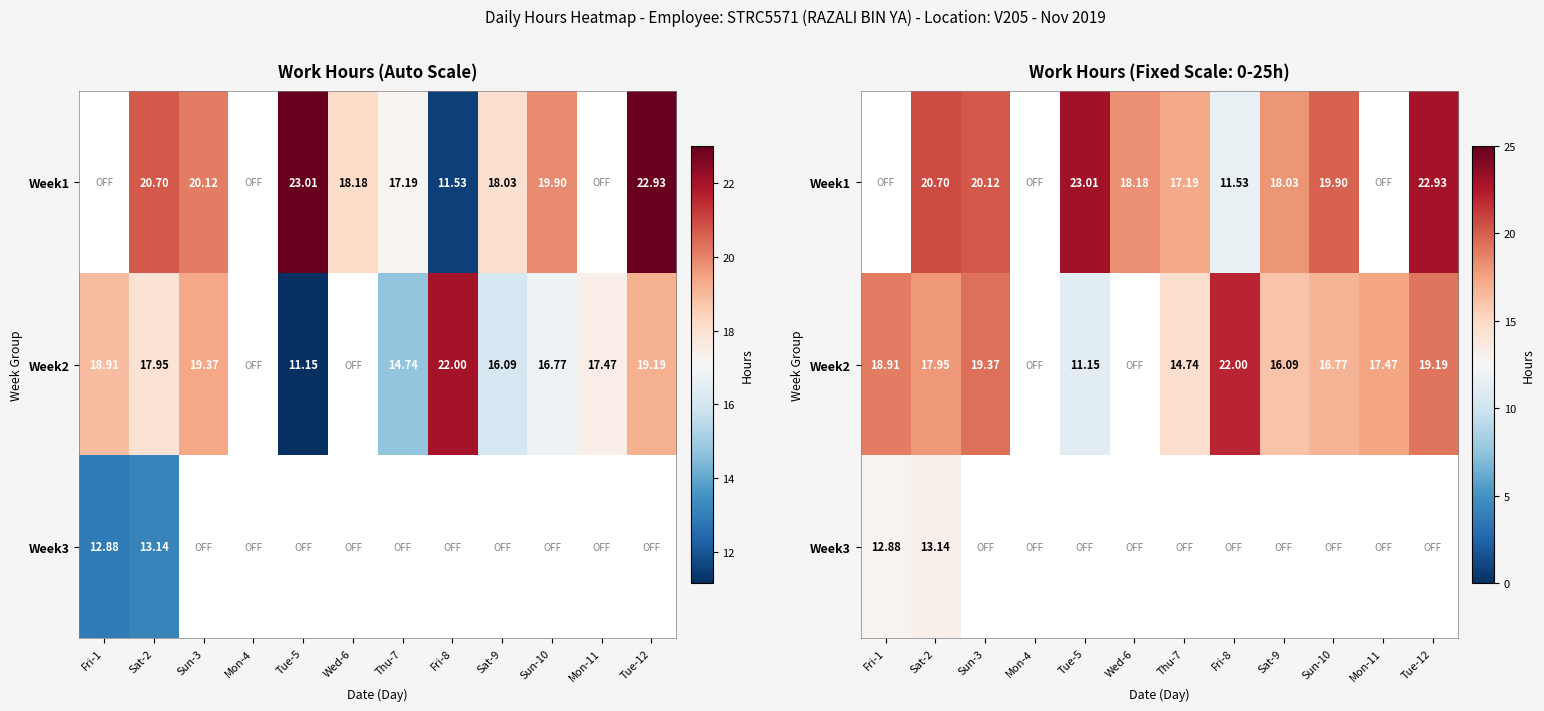

Read the Week1 value at Sat-2.

20.7